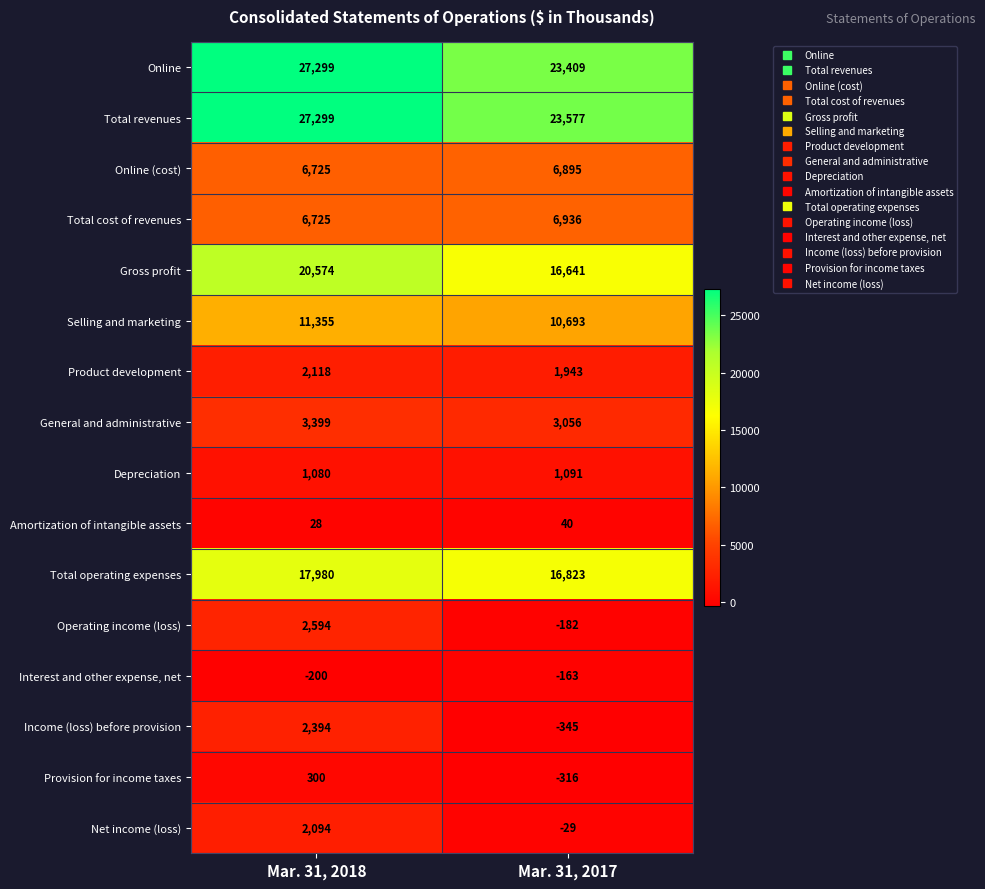

Which series changed the most between Mar. 31, 2018 and Mar. 31, 2017?

Gross profit